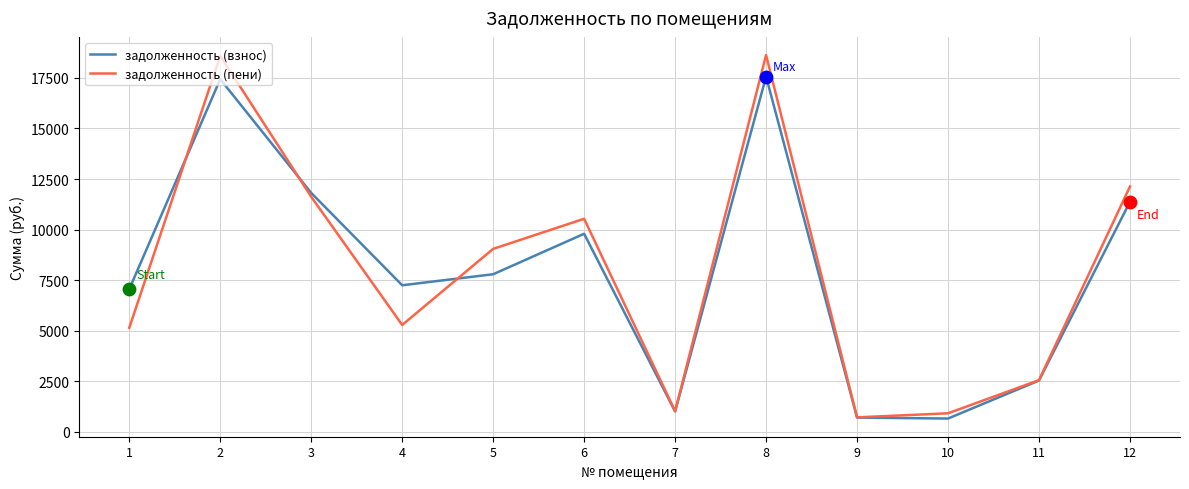

Between 4 and 9, which series saw the biggest shift?

задолженность (взнос)